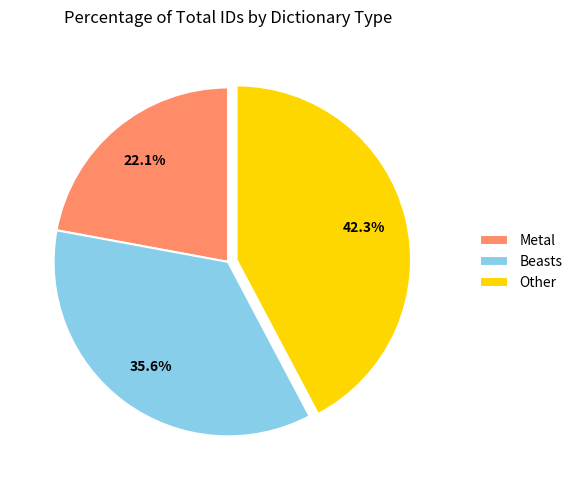

How many segments does this pie chart have?

3